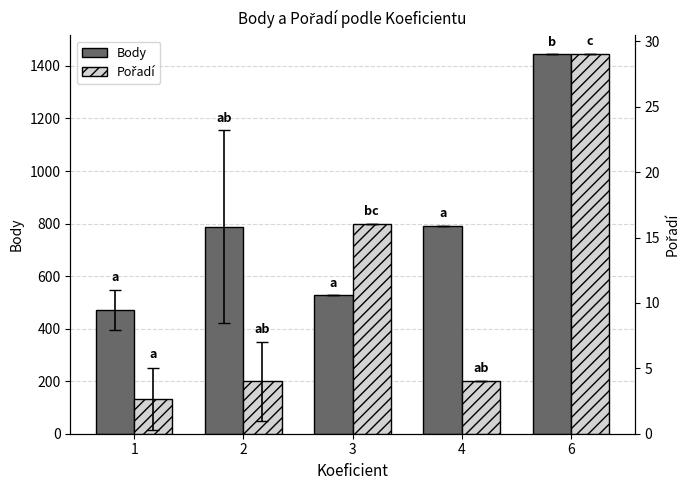

What is the difference between the second highest and minimum values in the Body series?

319.7